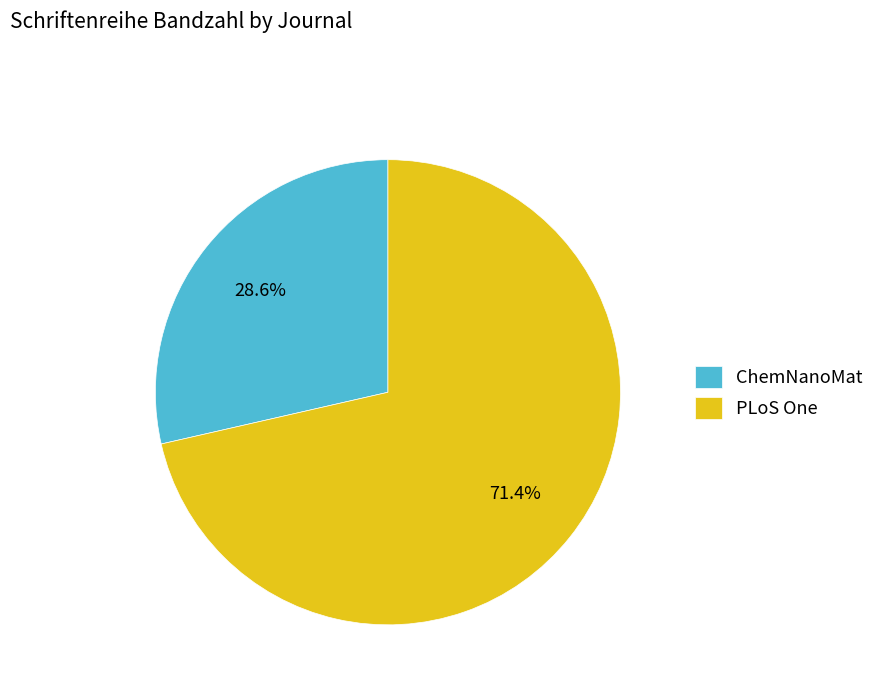

The PLoS One slice represents 82% of the pie. True or false?

False